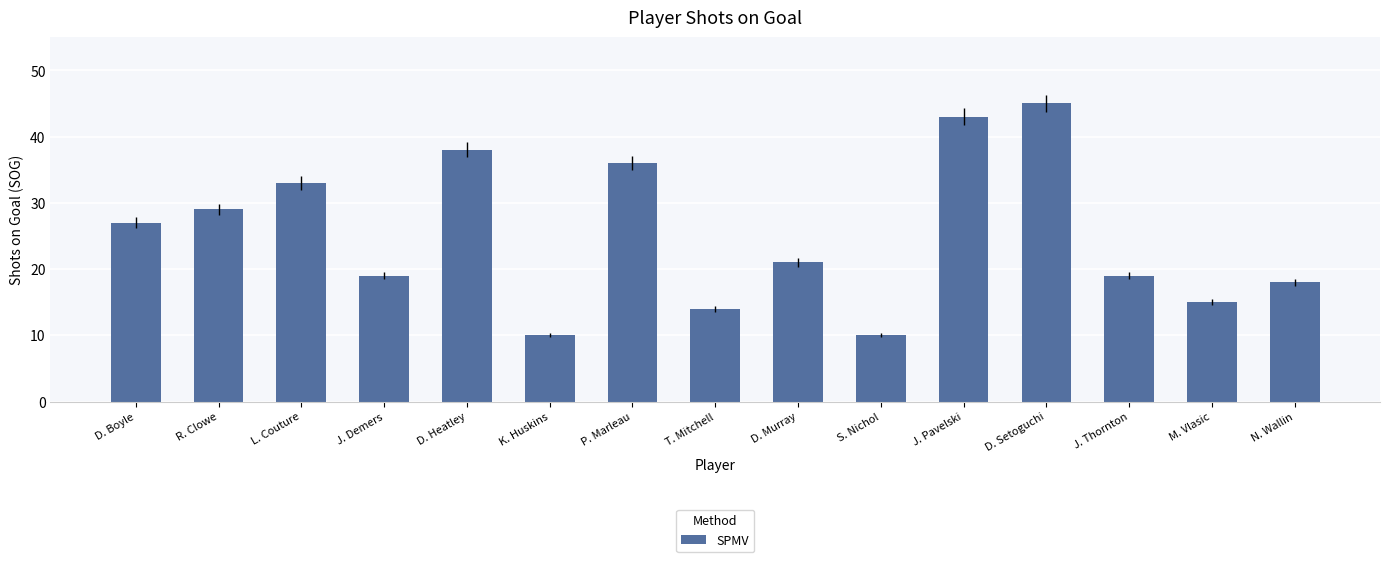

Reading left to right, list all the values displayed in this chart.

27	29	33	19	38	10	36	14	21	10	43	45	19	15	18